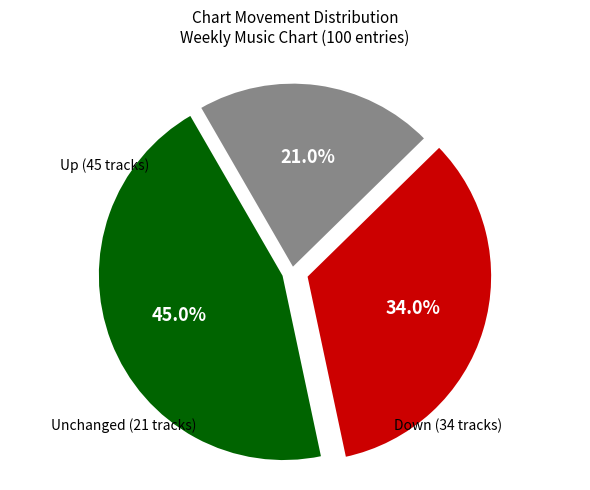

Does any single category account for the majority?

No